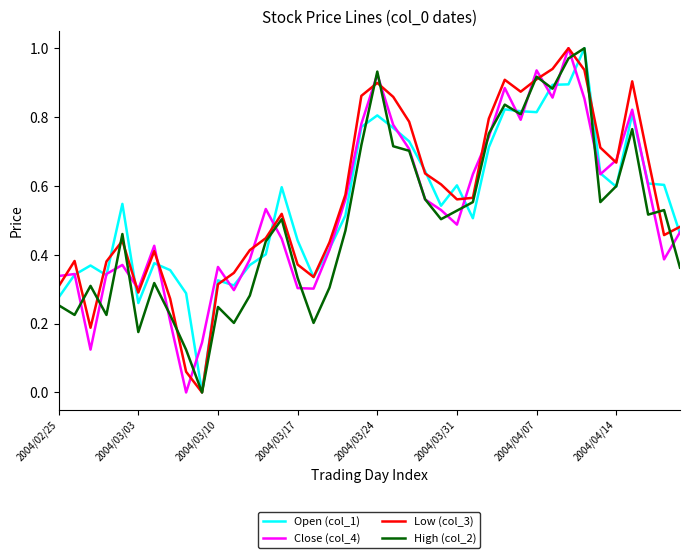

Rank the series by their average value, from highest to lowest.

Low (col_3), Open (col_1), Close (col_4), High (col_2)